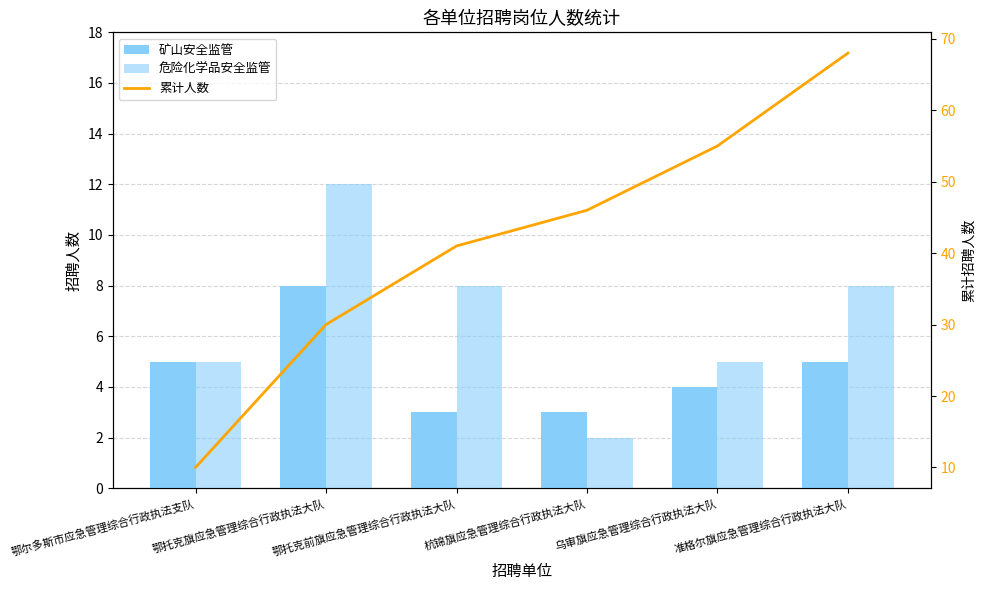

Reading left to right, list all the values displayed in this chart.

矿山安全监管: 鄂尔多斯市应急管理综合行政执法支队=5	鄂托克旗应急管理综合行政执法大队=8	鄂托克前旗应急管理综合行政执法大队=3	杭锦旗应急管理综合行政执法大队=3	乌审旗应急管理综合行政执法大队=4	准格尔旗应急管理综合行政执法大队=5
危险化学品安全监管: 鄂尔多斯市应急管理综合行政执法支队=5	鄂托克旗应急管理综合行政执法大队=12	鄂托克前旗应急管理综合行政执法大队=8	杭锦旗应急管理综合行政执法大队=2	乌审旗应急管理综合行政执法大队=5	准格尔旗应急管理综合行政执法大队=8
累计人数: 鄂尔多斯市应急管理综合行政执法支队=10	鄂托克旗应急管理综合行政执法大队=30	鄂托克前旗应急管理综合行政执法大队=41	杭锦旗应急管理综合行政执法大队=46	乌审旗应急管理综合行政执法大队=55	准格尔旗应急管理综合行政执法大队=68